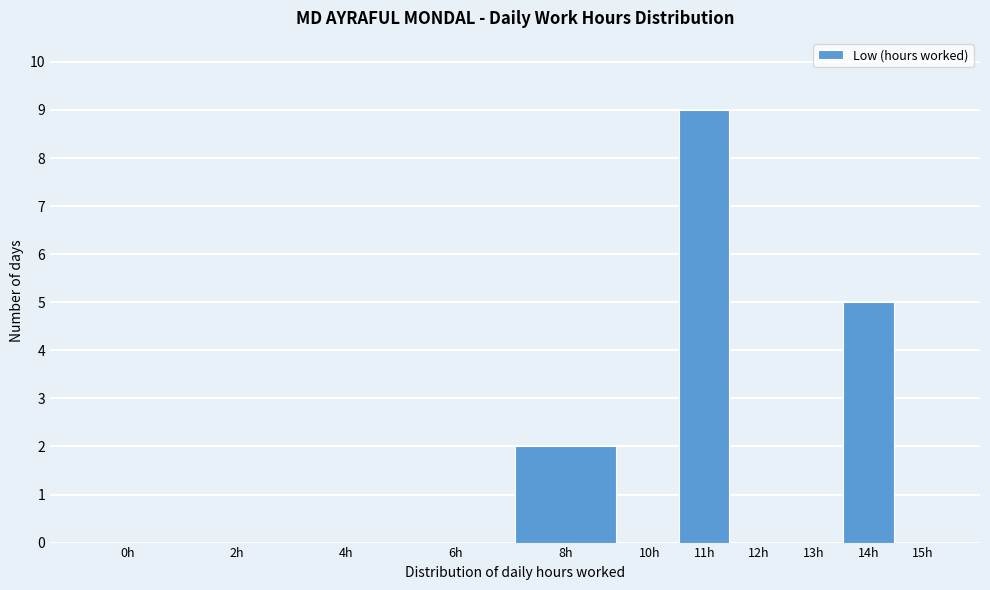

Reading right to left, list all the values displayed in this chart.

15h=0	14h=5	13h=0	12h=0	11h=9	10h=0	8h=2	6h=0	4h=0	2h=0	0h=0